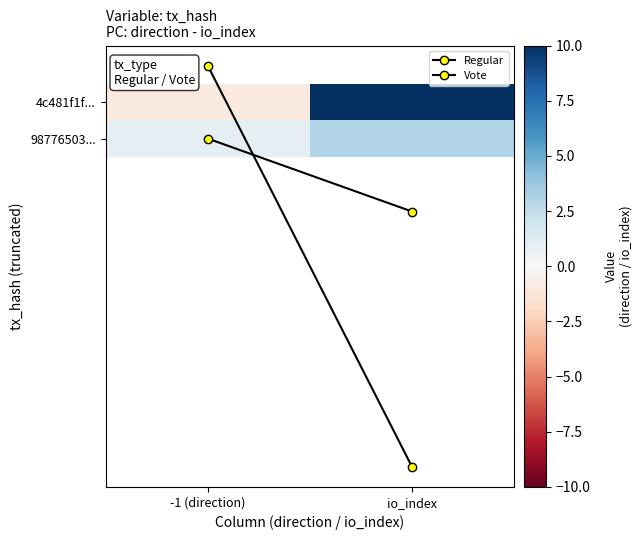

Rank the series at io_index from highest to lowest value.

Regular, 4c481f1f..., Vote, 98776503...